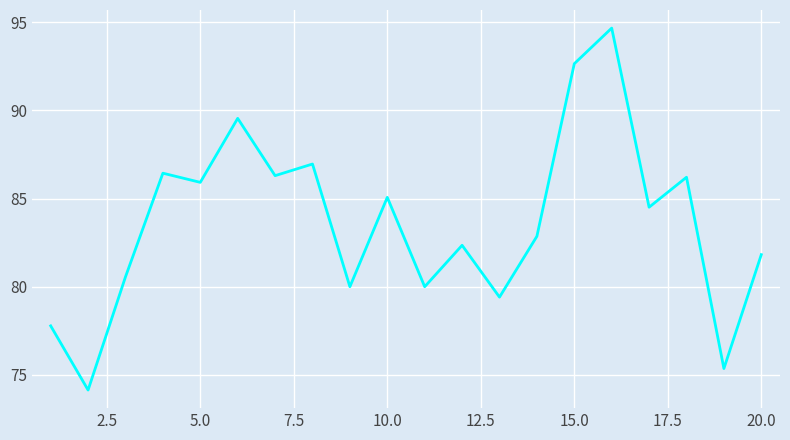

What is the smallest value displayed?

74.1